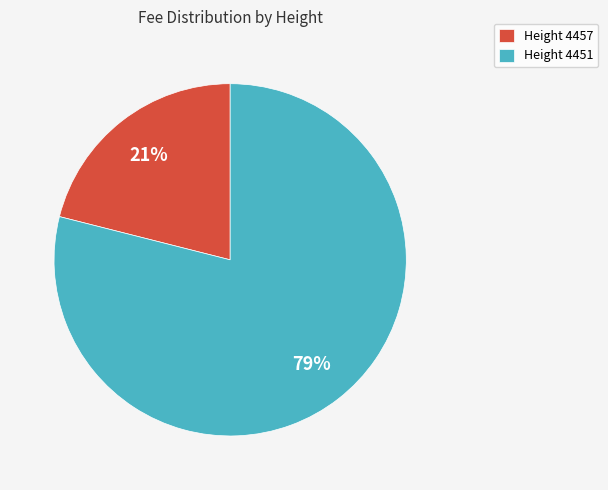

How many slices are in this pie chart?

2